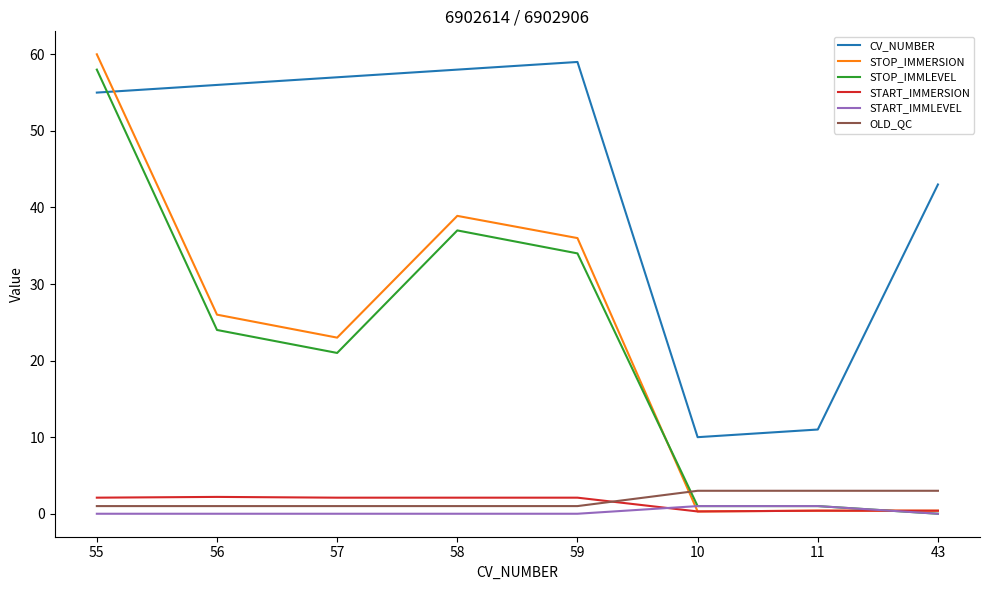

What is the total value across all series at 56?

109.2